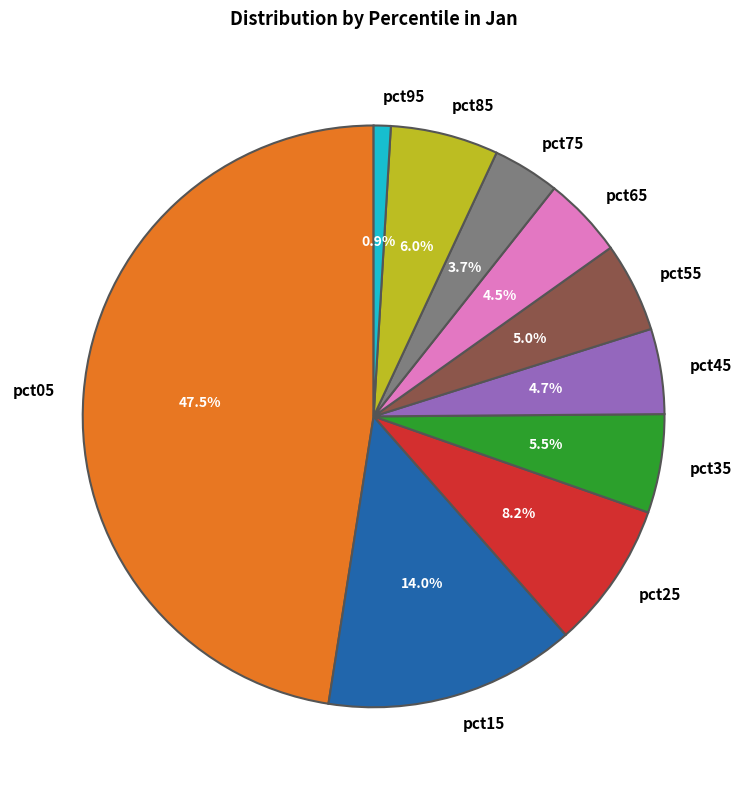

To the nearest percent, what is the difference between the pct05 and pct65 slice percentages?

43%